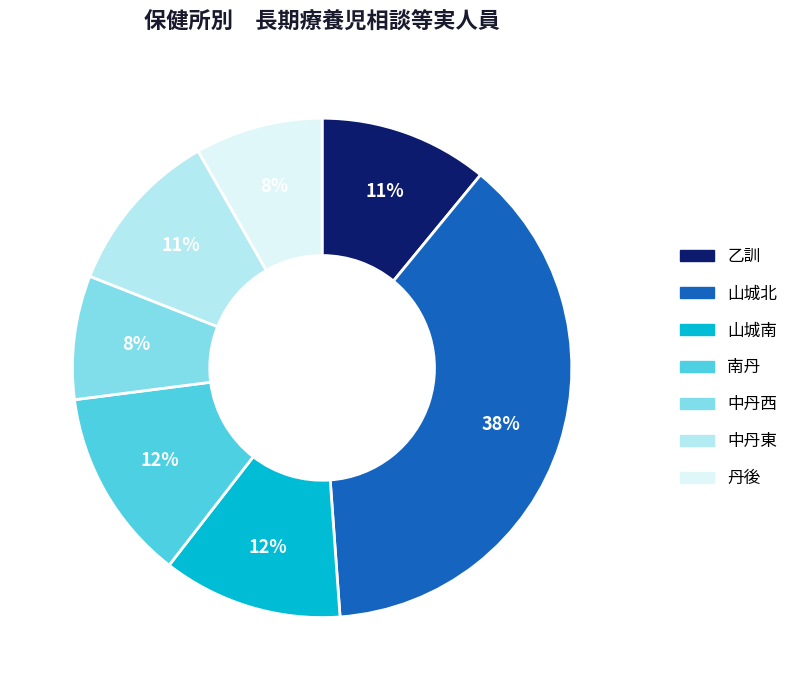

Is there any slice that represents more than half of the pie?

No